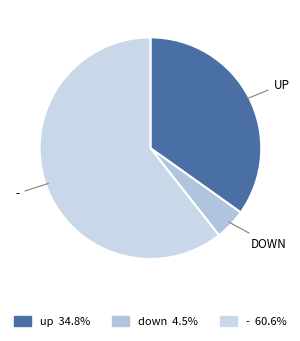

How many slices are in this pie chart?

3